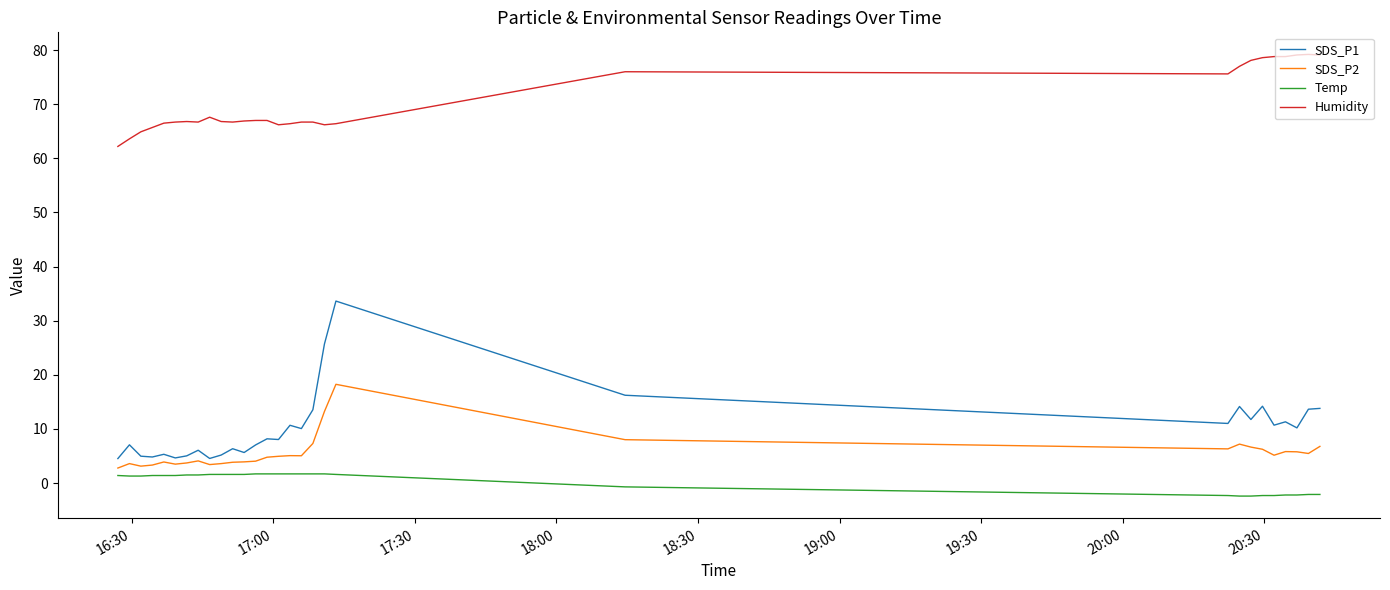

What is the highest value of the Humidity series?

79.2